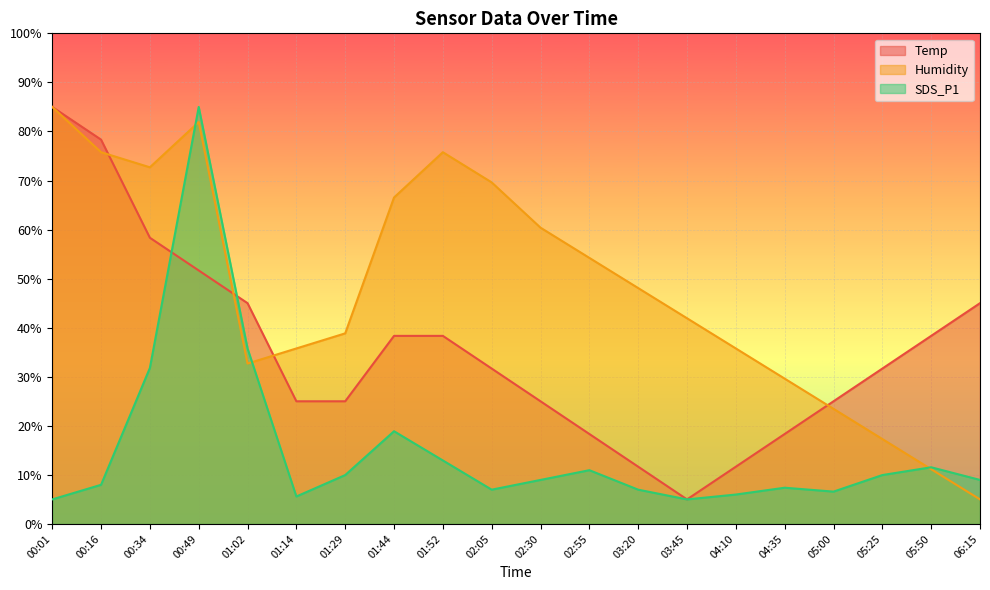

How many intersections are there between Temp and SDS_P1?

2